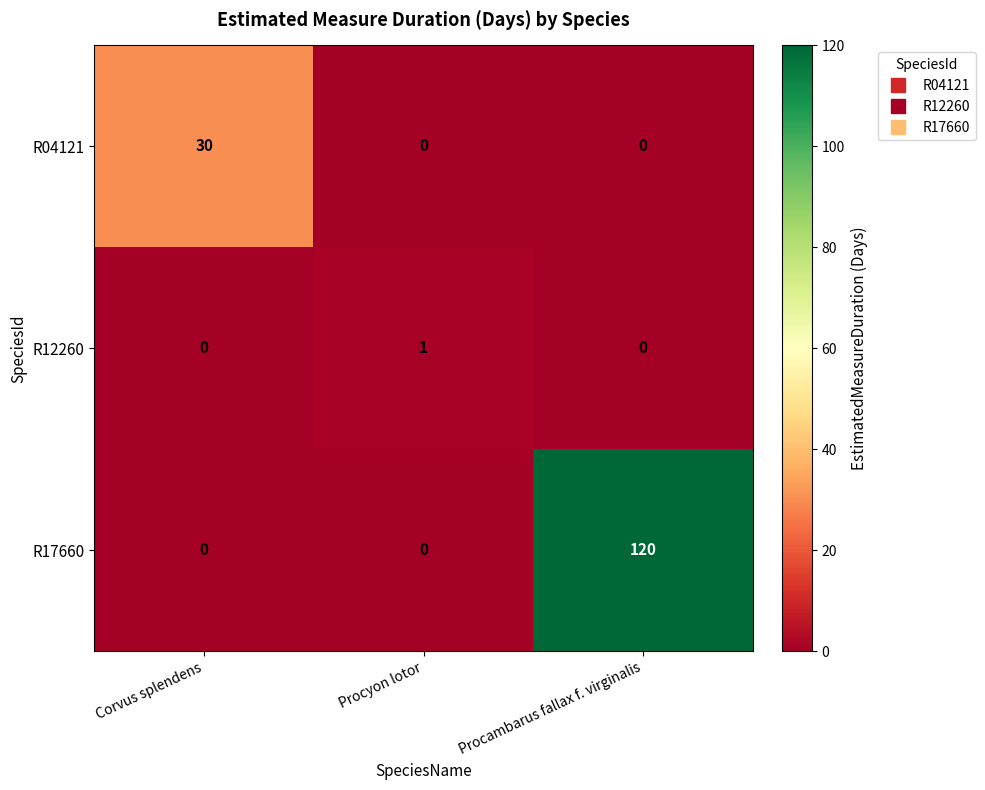

Which series has the largest total across all categories?

R17660